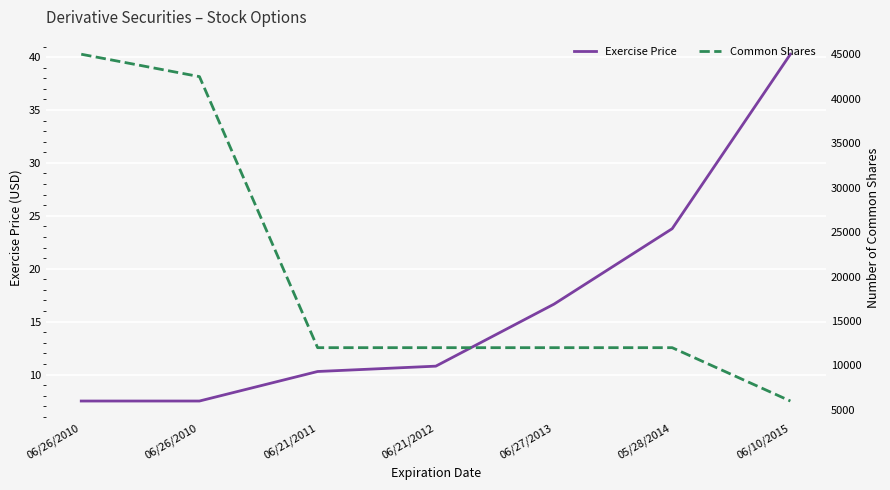

Which label corresponds to the smallest value in the chart?

06/26/2010